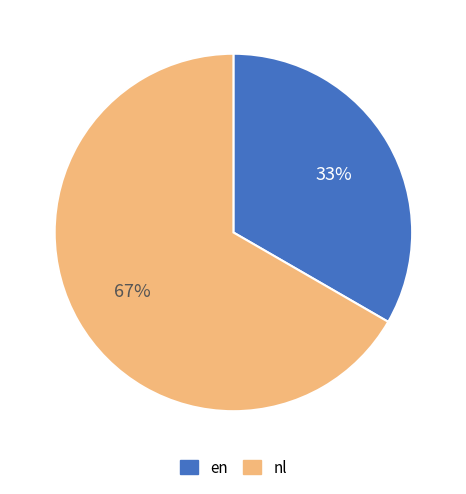

Count the number of slices in the pie.

2